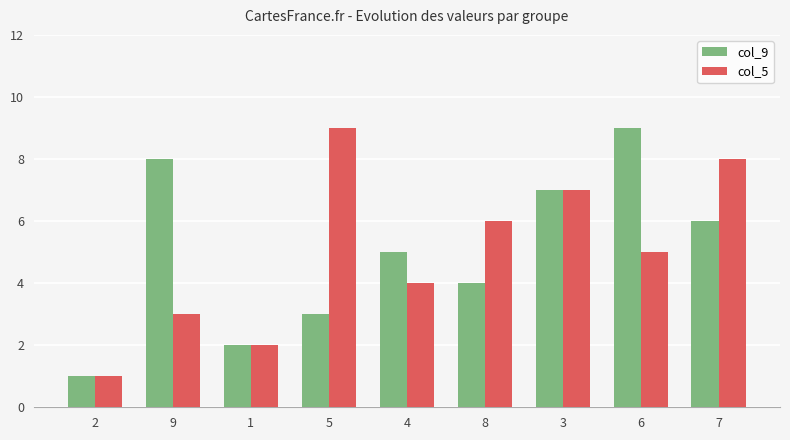

Reading right to left, what are all the values shown in this chart?

col_9: 6	9	7	4	5	3	2	8	1
col_5: 8	5	7	6	4	9	2	3	1